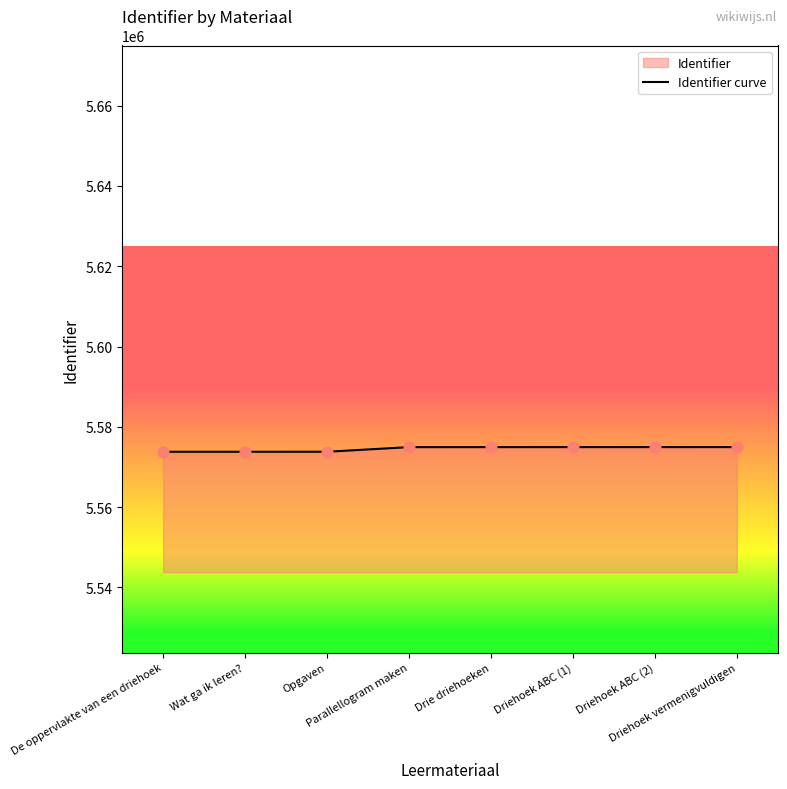

What is the change in value from Parallellogram maken to Driehoek vermenigvuldigen?

+8